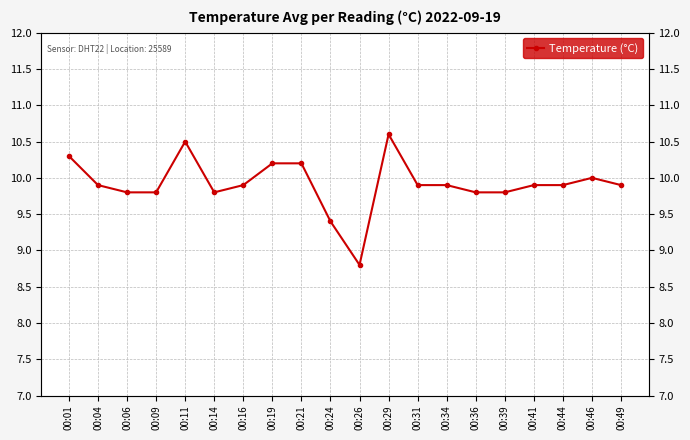

At which label is the value closest to 9?

00:26